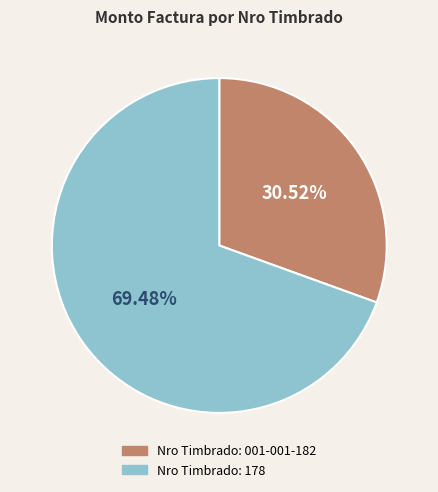

Does any single category account for the majority?

Yes